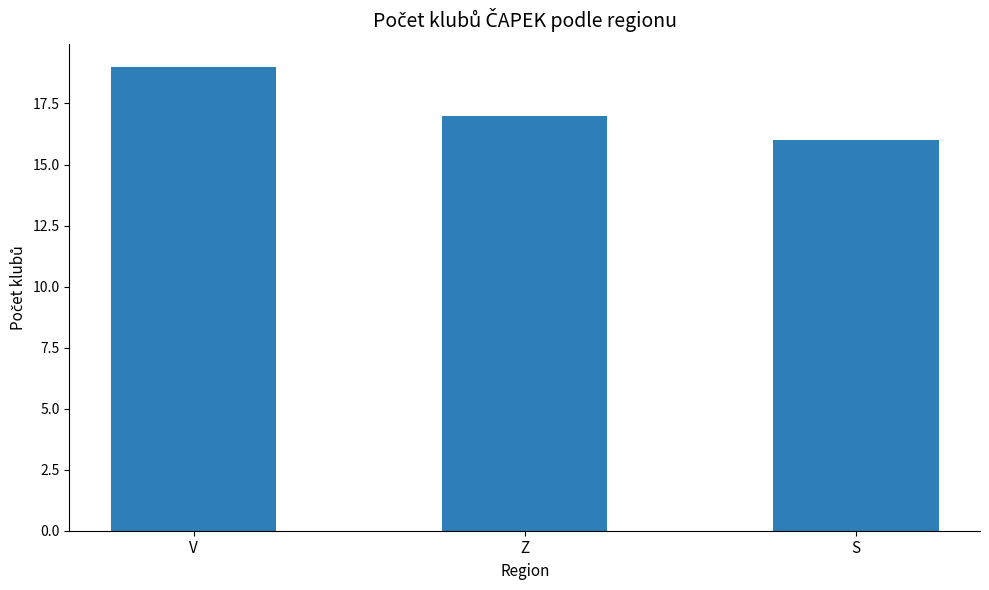

Are the bars grouped side by side (vs. stacked)?

No